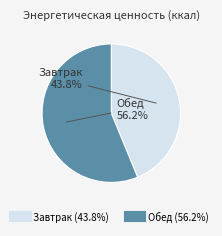

To the nearest percent, what portion does Завтрак represent?

44%